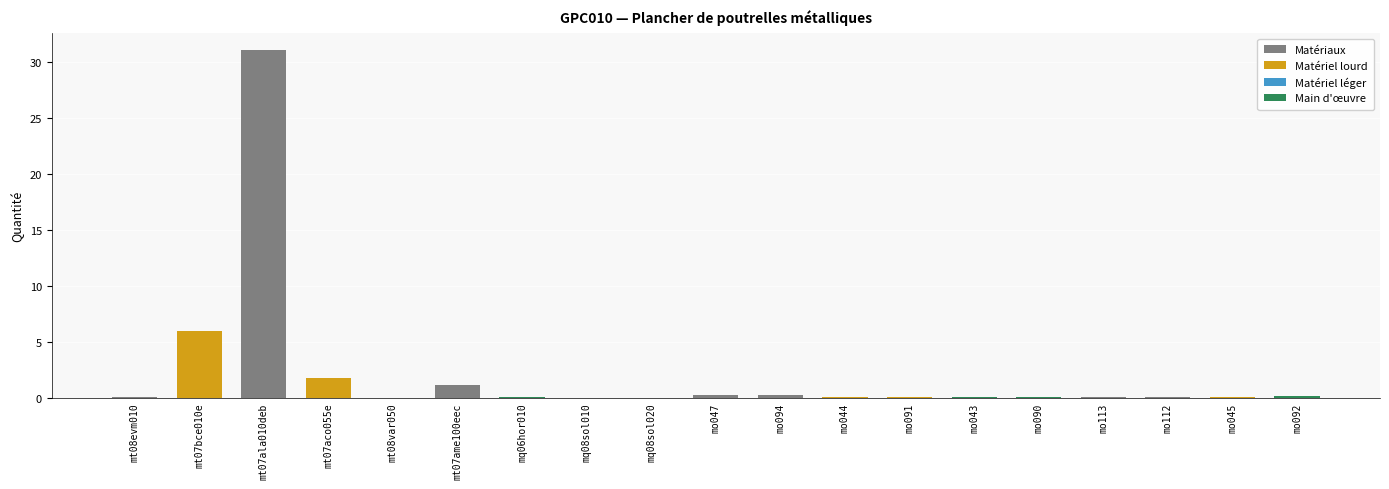

What is the difference between the maximum and second lowest values?

31.0